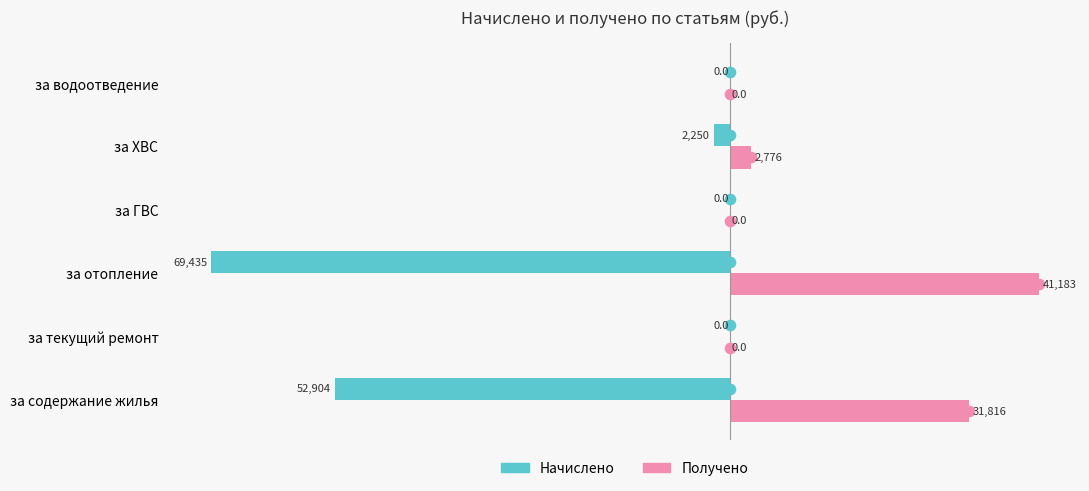

The value of Начислено at за водоотведение is -26423.6. True or false?

False